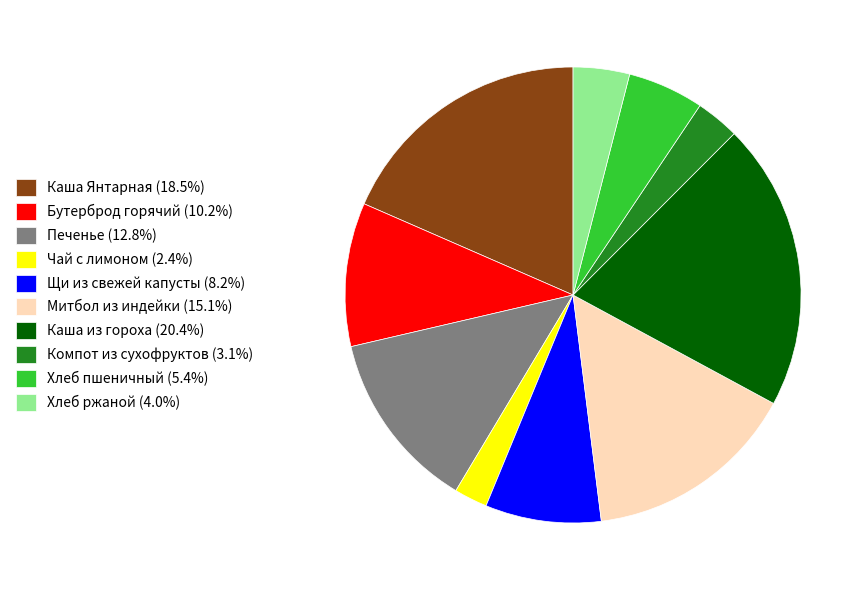

How many segments does this pie chart have?

10